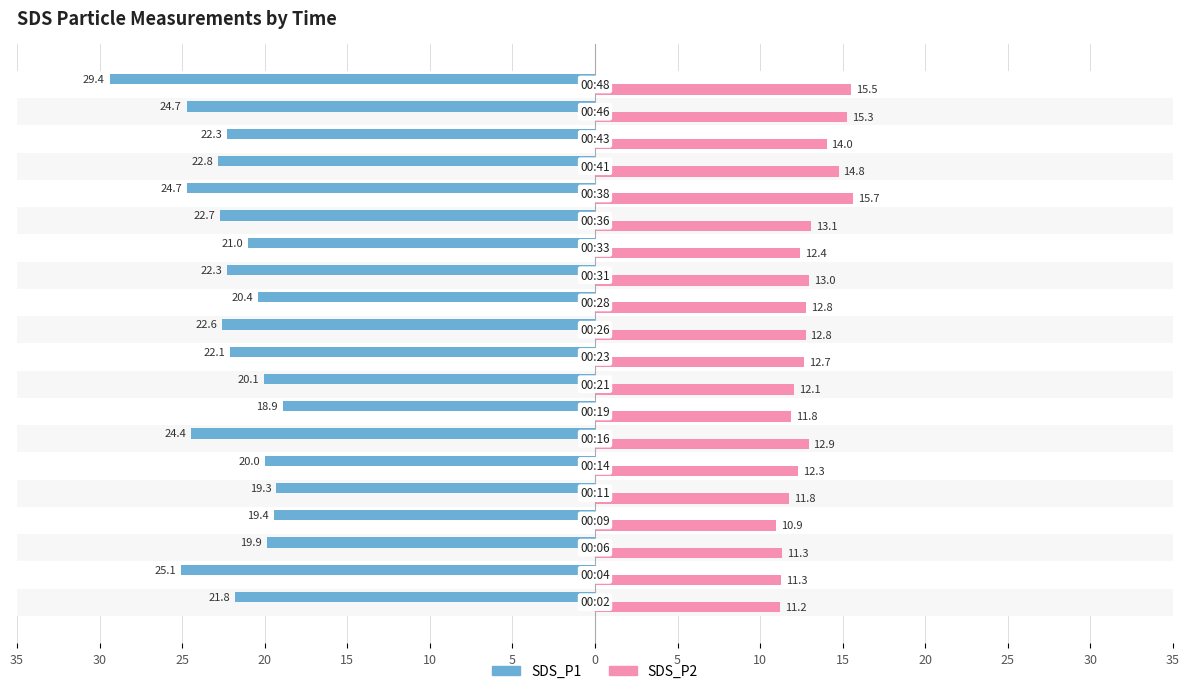

Which series changed the most between 35 and 35?

SDS_P1